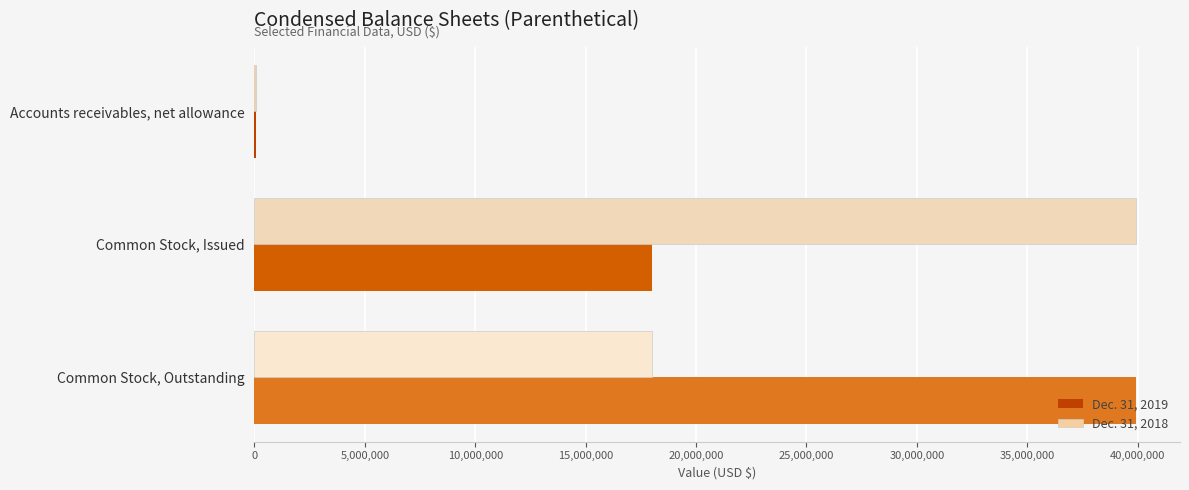

What is the average value of the Dec. 31, 2019 series?

19338989